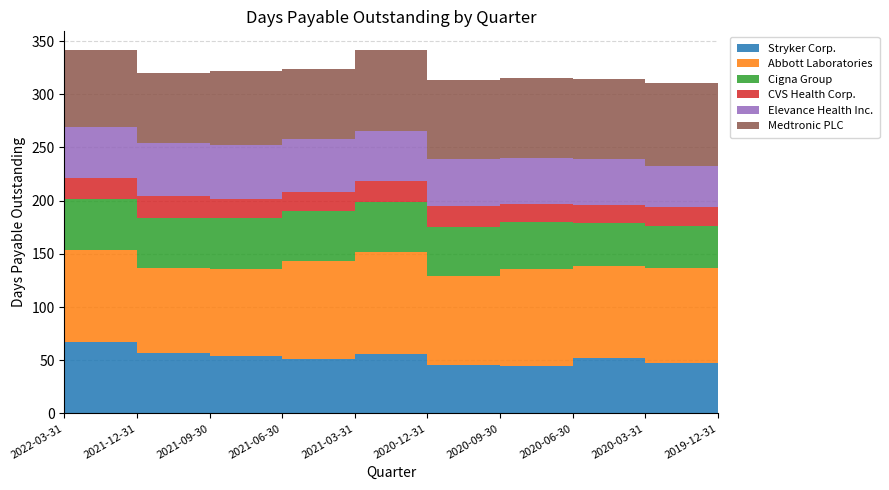

Reading left to right, transcribe all the data shown in this chart.

Stryker Corp.: 2022-03-31=63	2021-12-31=67	2021-09-30=57	2021-06-30=54	2021-03-31=51	2020-12-31=56	2020-09-30=46	2020-06-30=45	2020-03-31=52	2019-12-31=47
Abbott Laboratories: 2022-03-31=91	2021-12-31=87	2021-09-30=80	2021-06-30=82	2021-03-31=92	2020-12-31=96	2020-09-30=83	2020-06-30=91	2020-03-31=87	2019-12-31=90
Cigna Group: 2022-03-31=46	2021-12-31=48	2021-09-30=47	2021-06-30=48	2021-03-31=47	2020-12-31=47	2020-09-30=46	2020-06-30=44	2020-03-31=40	2019-12-31=39
CVS Health Corp.: 2022-03-31=19	2021-12-31=19	2021-09-30=20	2021-06-30=18	2021-03-31=18	2020-12-31=19	2020-09-30=20	2020-06-30=17	2020-03-31=17	2019-12-31=18
Elevance Health Inc.: 2022-03-31=50	2021-12-31=48	2021-09-30=50	2021-06-30=50	2021-03-31=50	2020-12-31=47	2020-09-30=44	2020-06-30=43	2020-03-31=43	2019-12-31=39
Medtronic PLC: 2022-03-31=64	2021-12-31=73	2021-09-30=66	2021-06-30=70	2021-03-31=66	2020-12-31=77	2020-09-30=74	2020-06-30=75	2020-03-31=75	2019-12-31=78